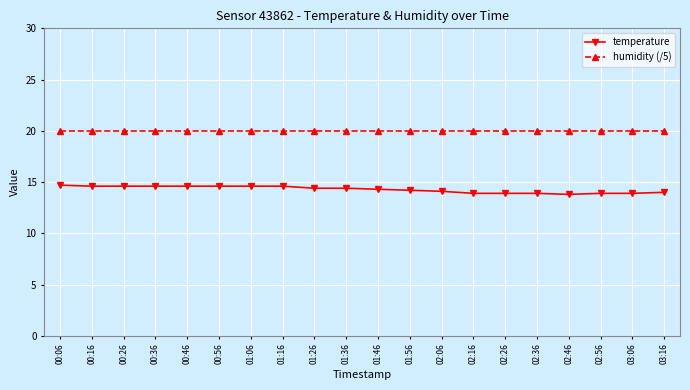

What is the difference between the temperature values at 00:56 and 01:46?

0.3